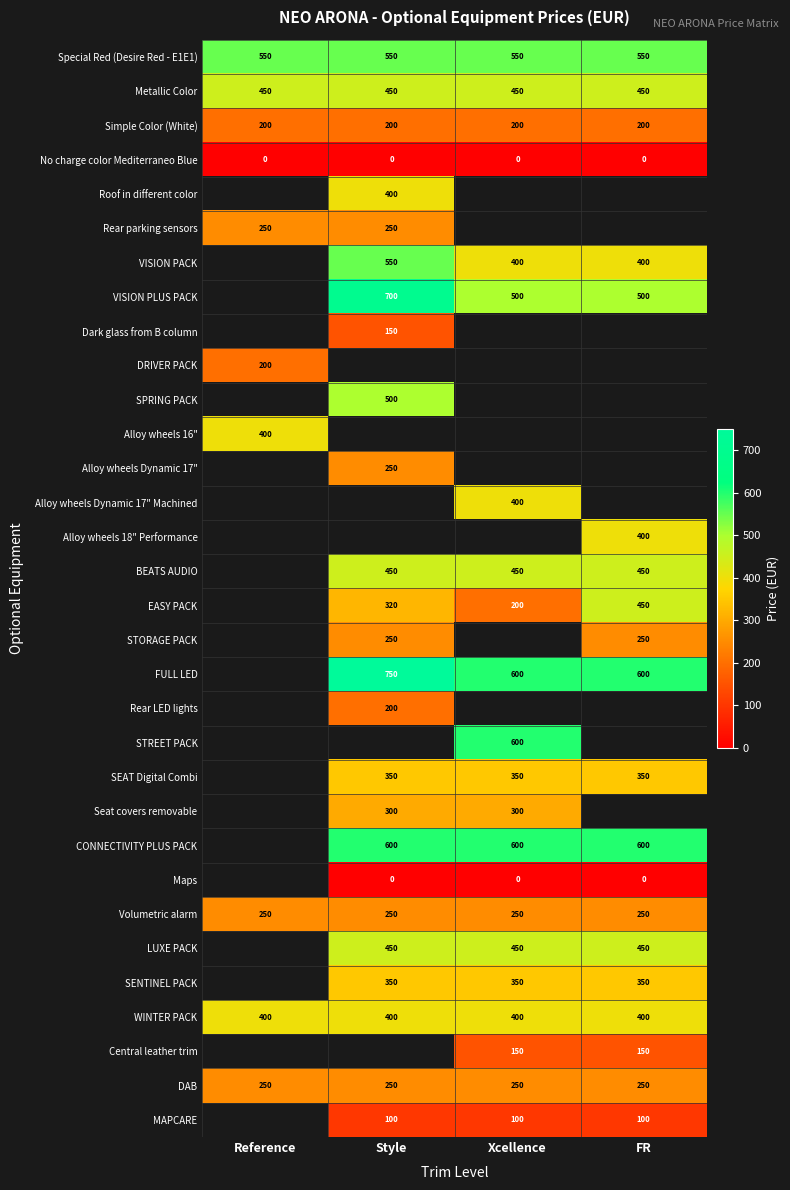

Count the number of categories in the chart.

4